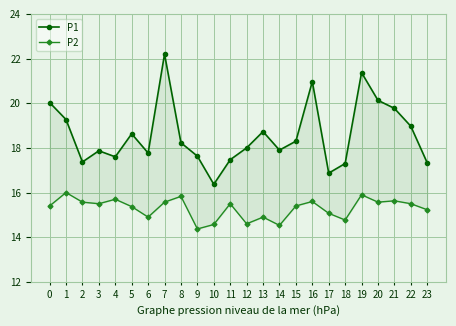

True or false: P1 and P2 cross at least once.

False